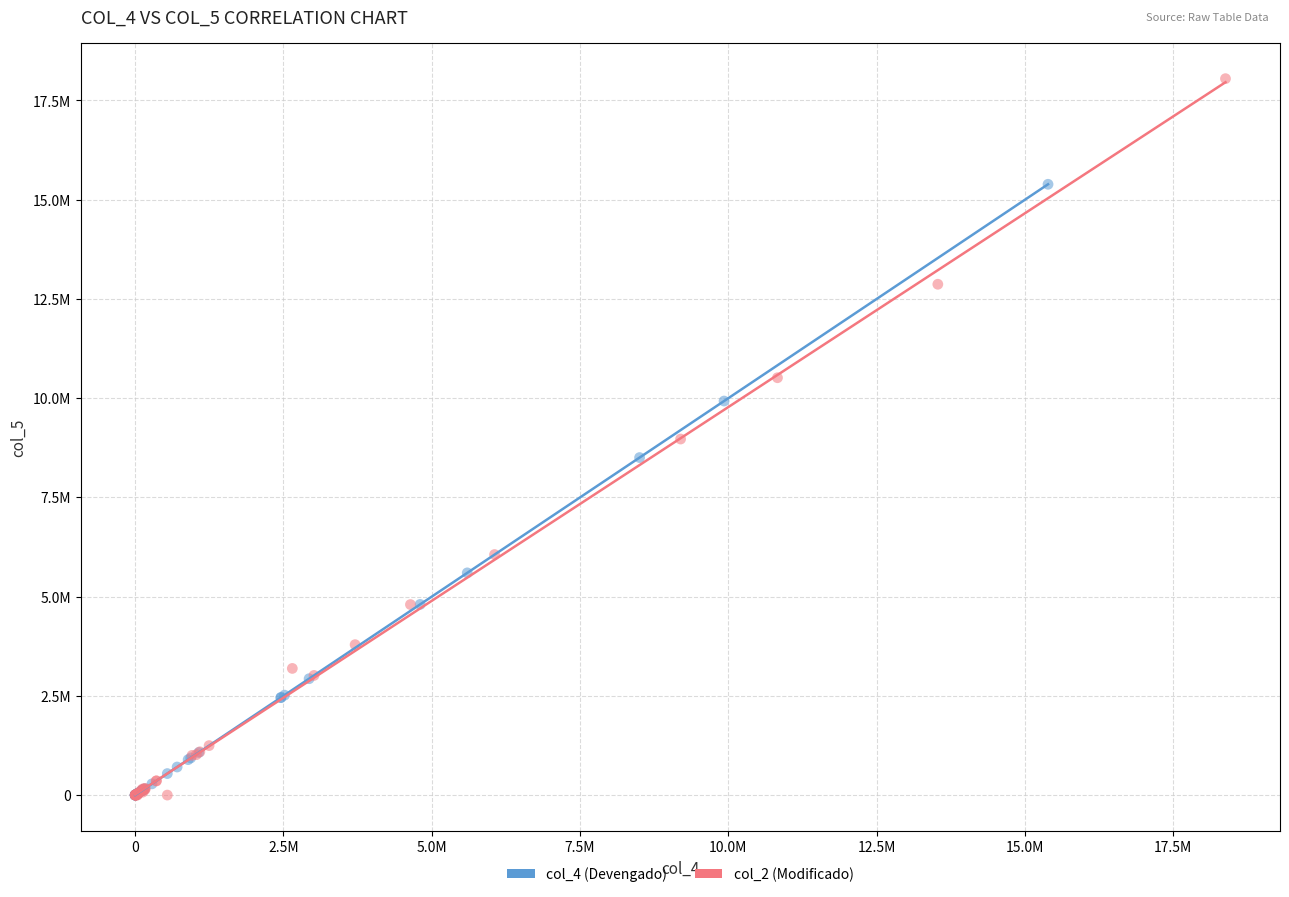

What are all the series names shown in the legend?

col_4 (Devengado), col_2 (Modificado)